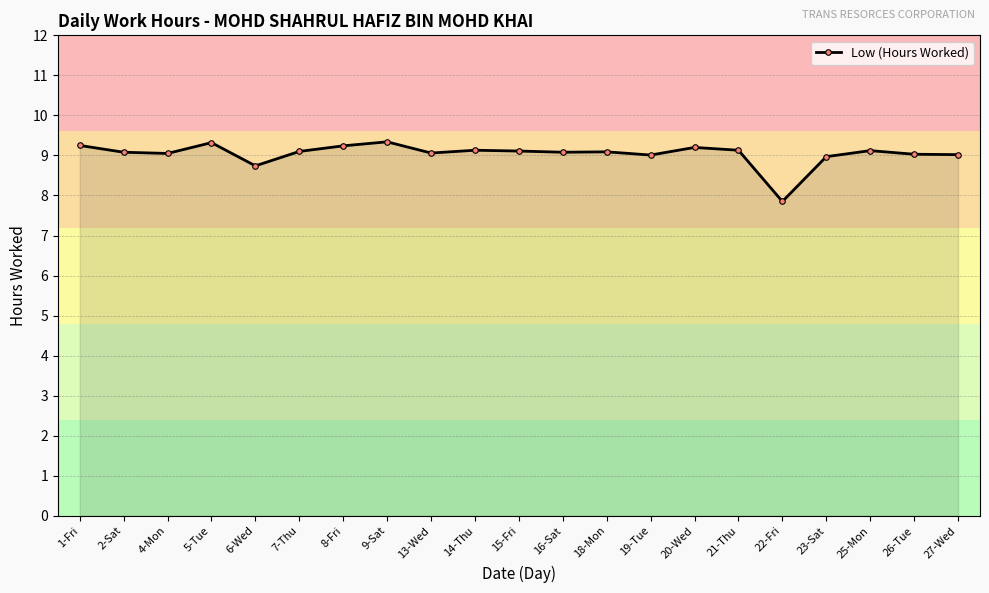

Does the chart display data point markers on the line(s)?

Yes